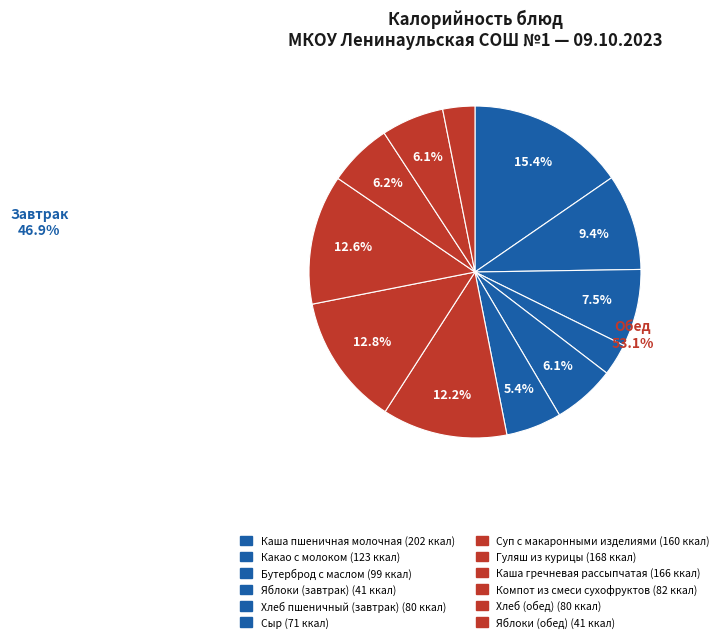

How many slices are in this pie chart?

12